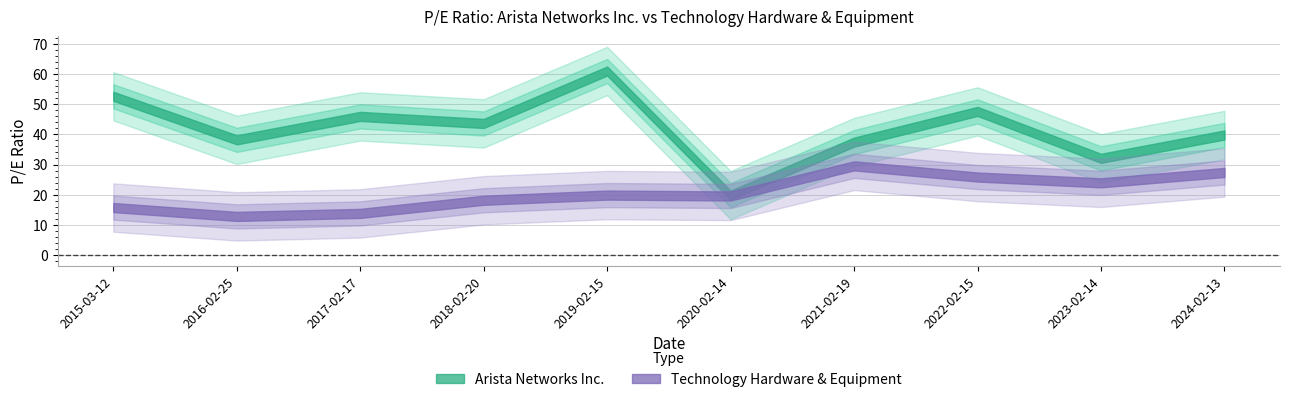

How many series are shown in this chart?

2